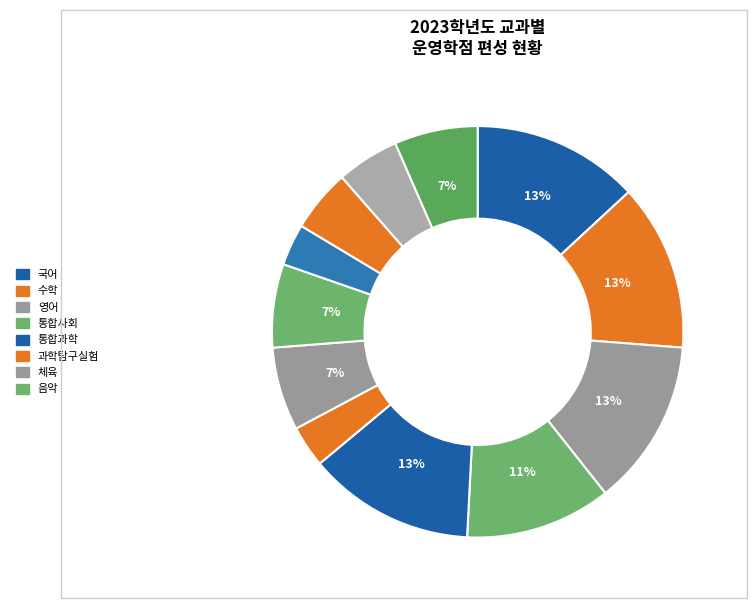

Does any single category account for the majority?

No